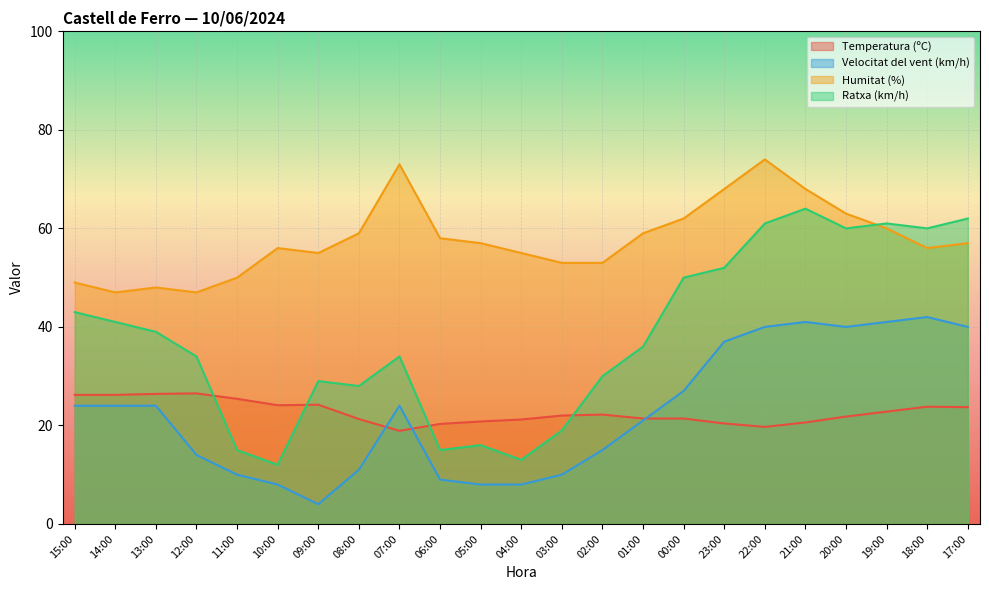

Is it true that Humitat (%) equals 68.0 at 23:00?

True